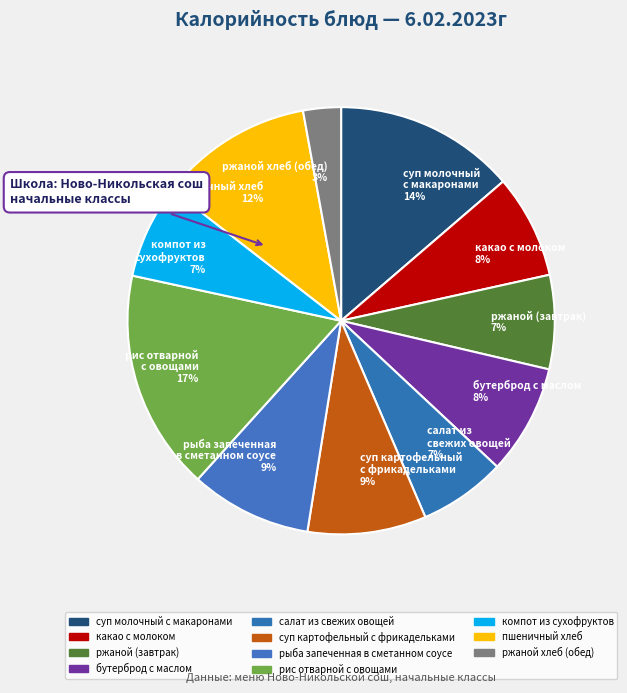

Is it true that компот из сухофруктов 7% is 15% of the pie?

False